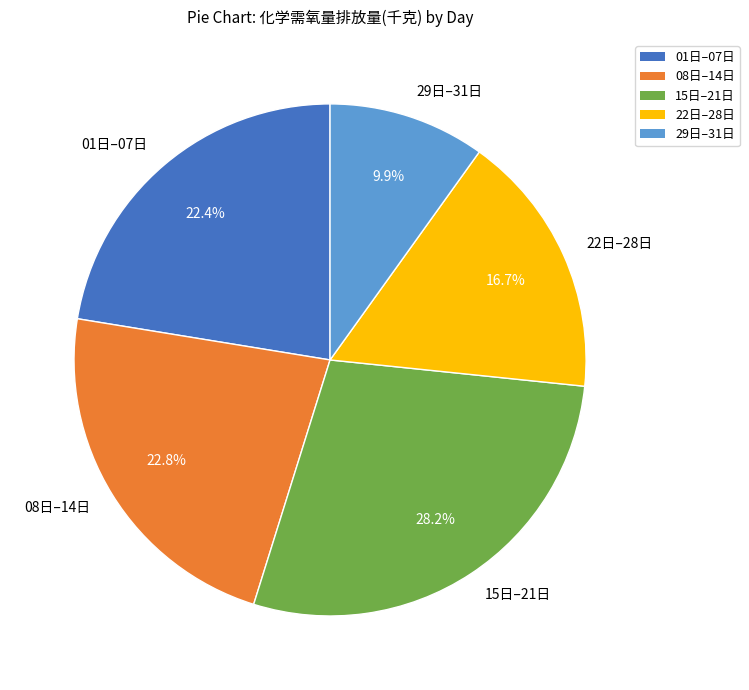

Which slice is the smallest?

29日–31日